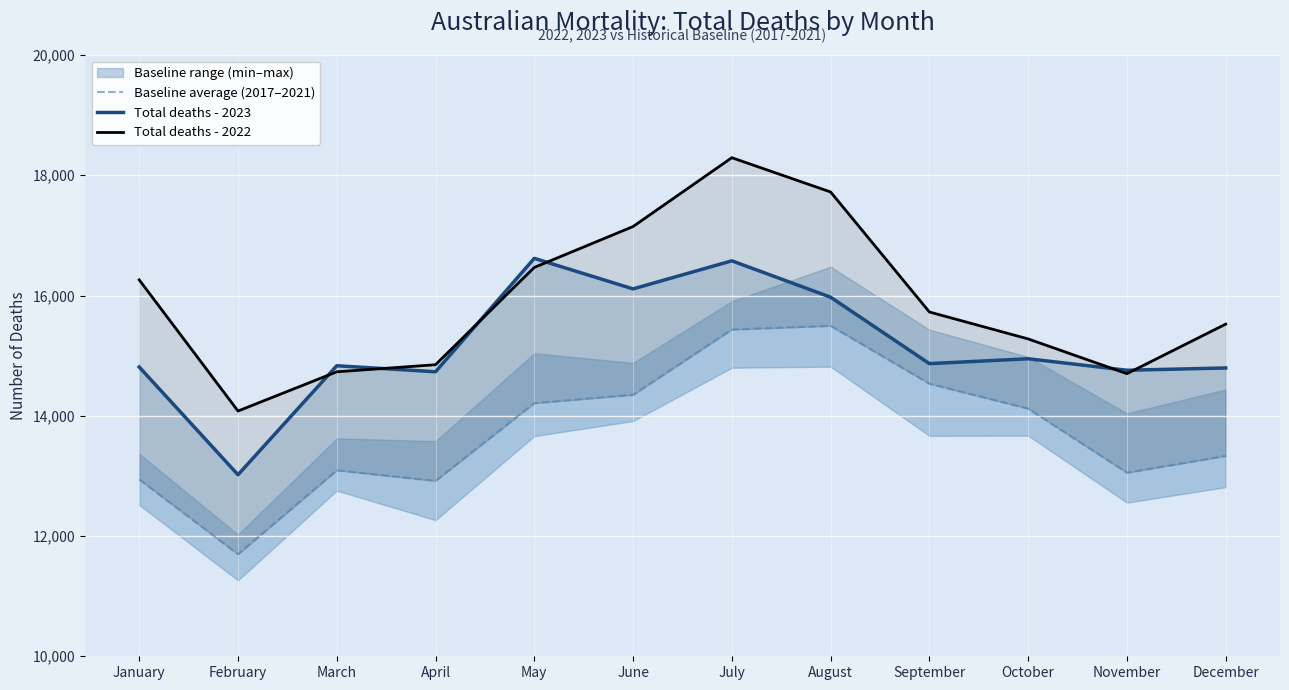

Rank the series by their average value, from lowest to highest.

Baseline average (2017–2021), Total deaths - 2023, Total deaths - 2022